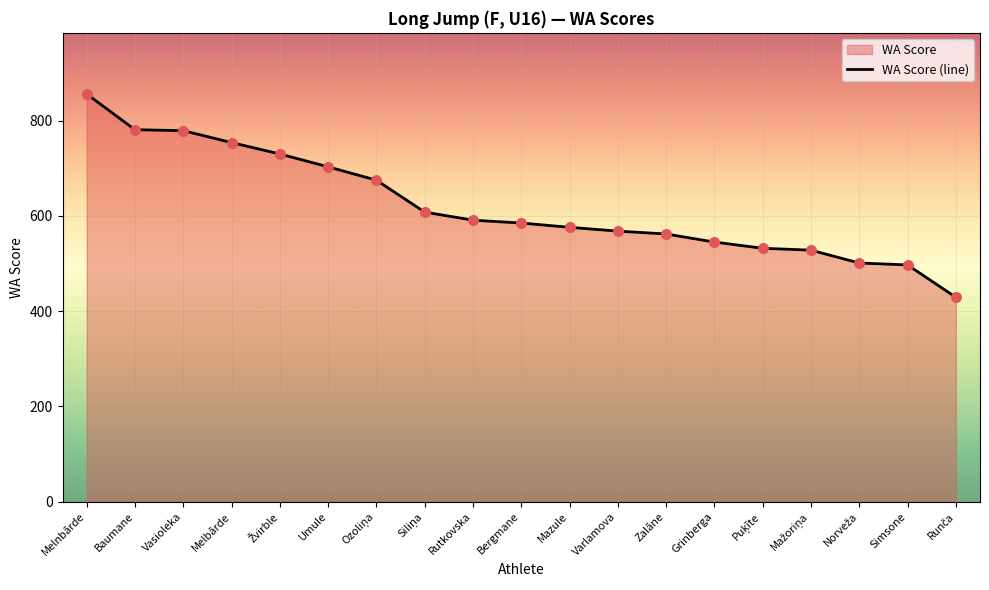

What is the change in value from Melnbārde to Simsone?

-359